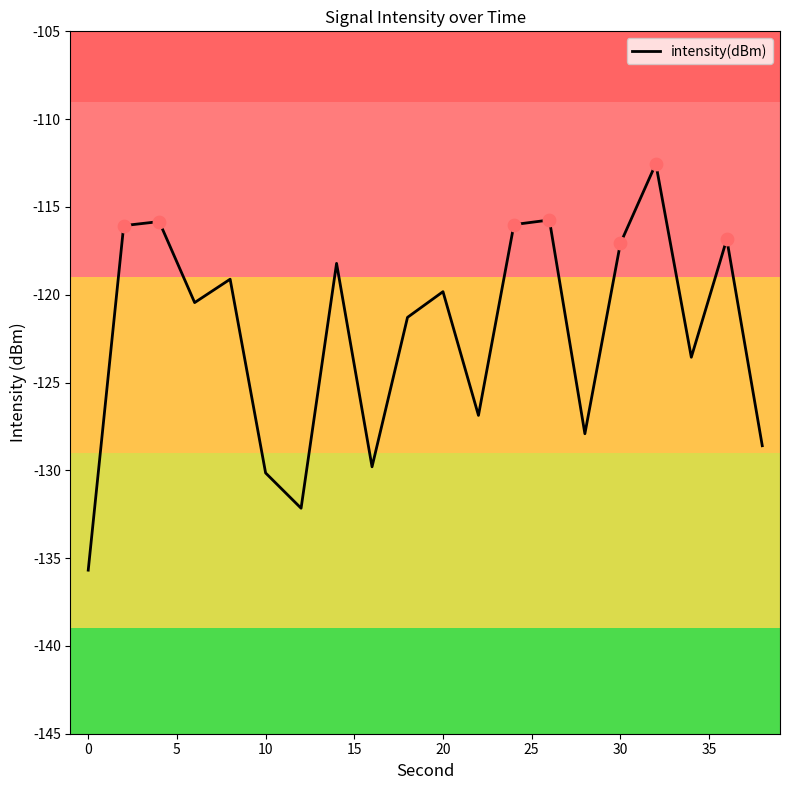

What is the greatest value displayed?

-112.5